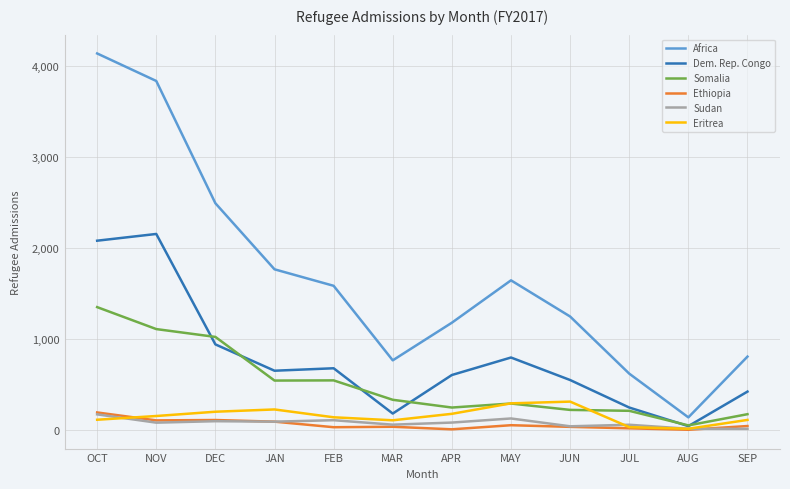

How many categories are shown in the chart?

12